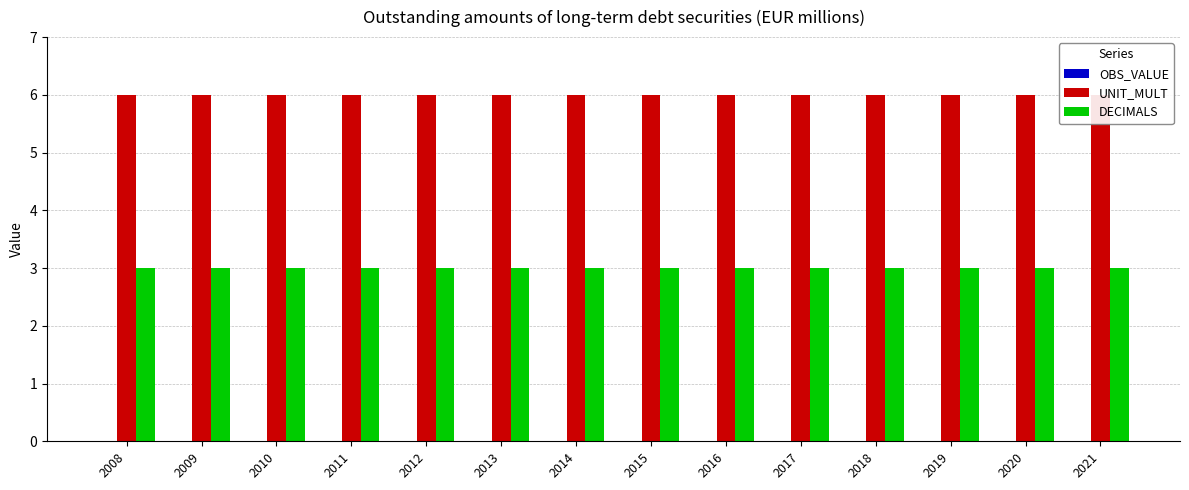

Is it true that DECIMALS equals 4 at 2015?

False